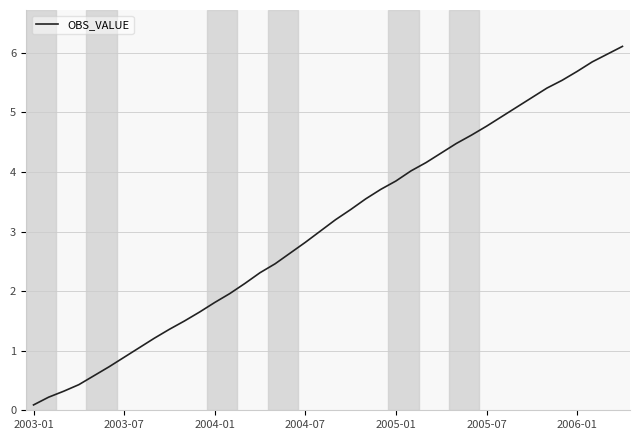

What is the maximum value shown in the chart?

6.1